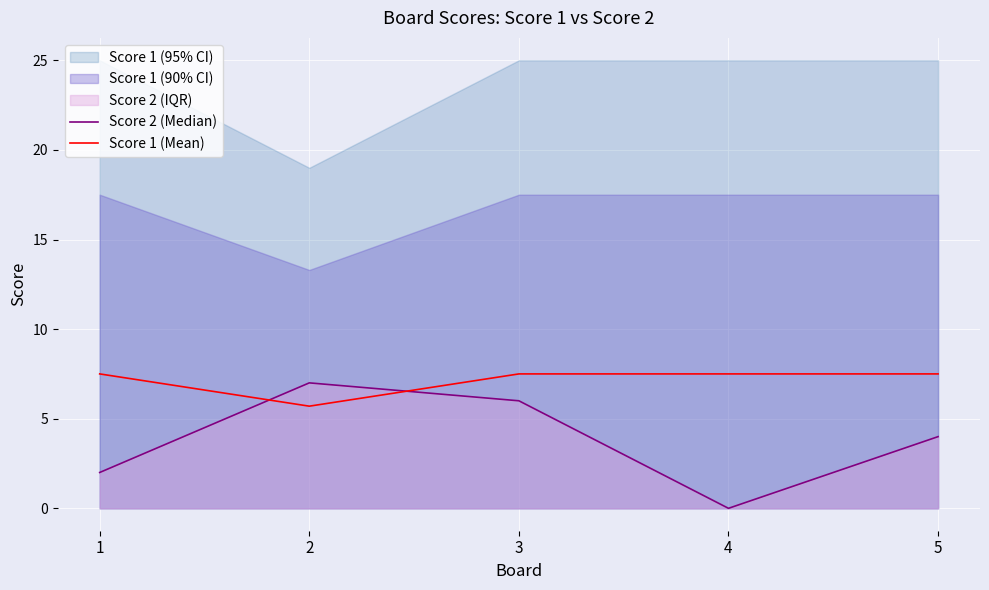

Between 3 and 4, which is larger?

3